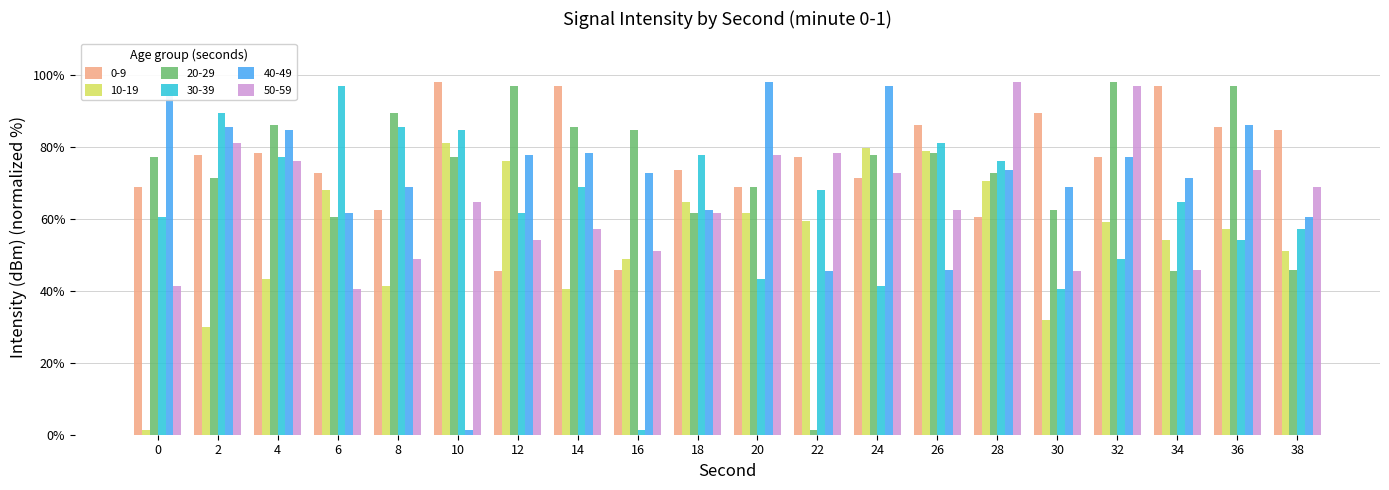

At which label does 0-9 first exceed 77?

2